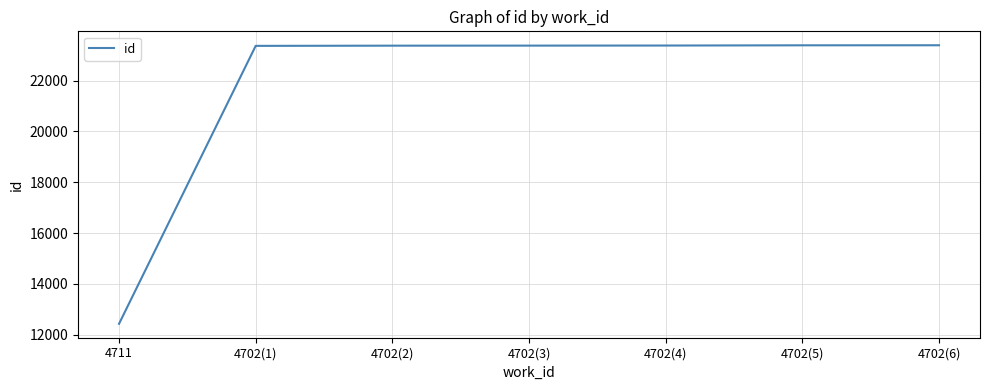

The value at 4702(6) is 23395. True or false?

True